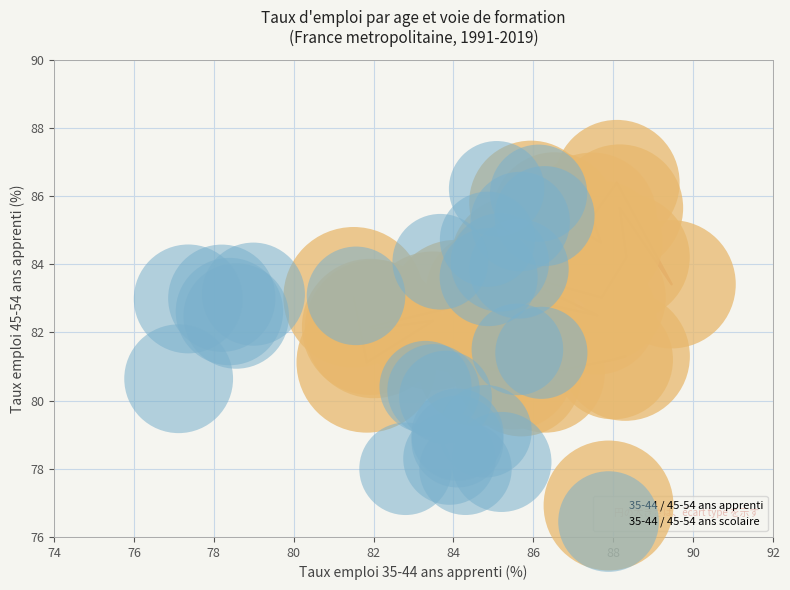

Which series reaches the minimum Y coordinate?

35-44 / 45-54 ans scolaire